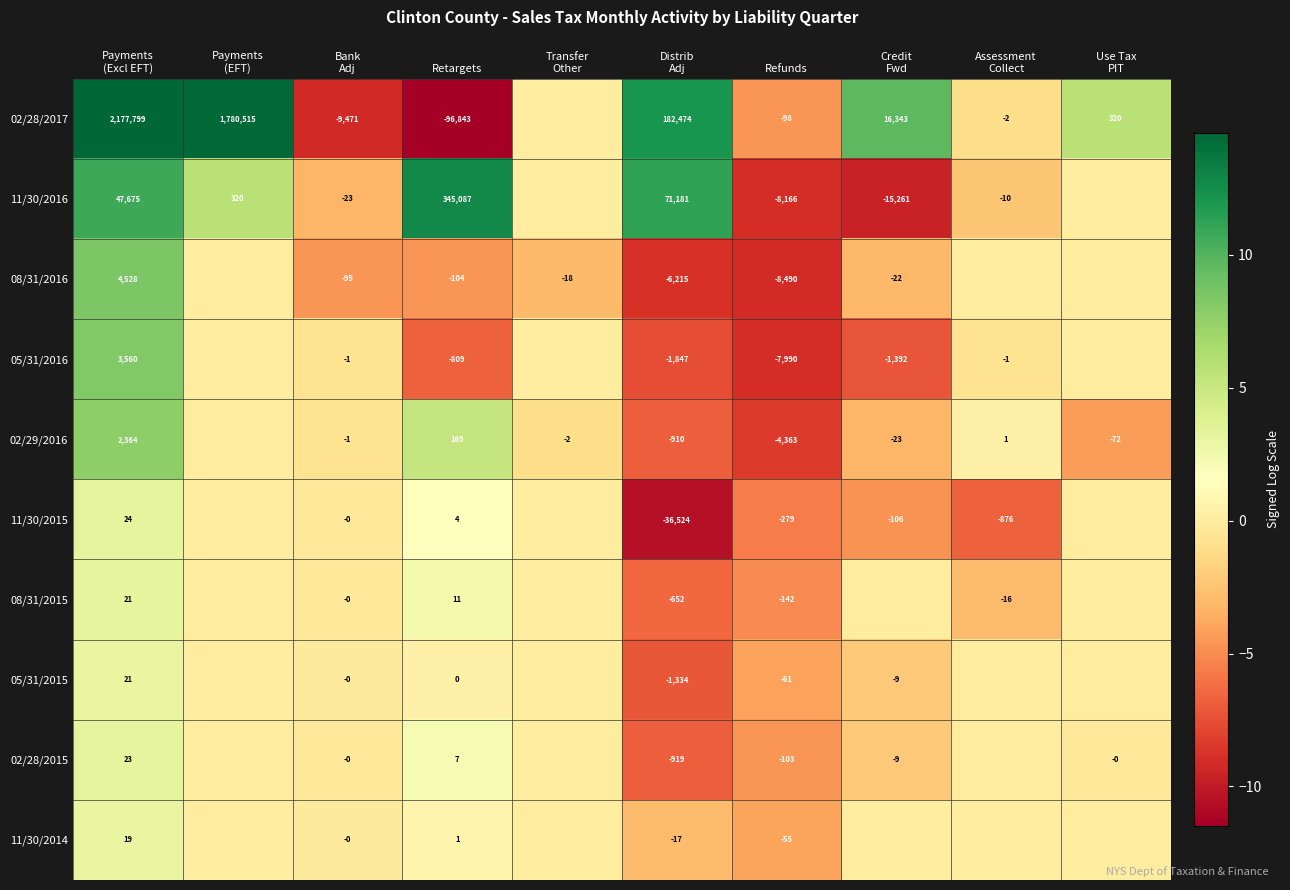

The 11/30/2014 series shows 1 at Retargets. True or false?

True